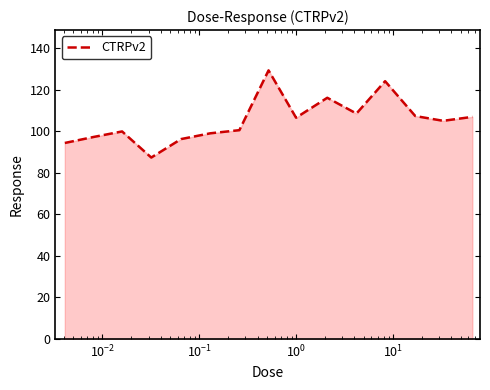

What is the difference between the maximum and minimum values?

42.0